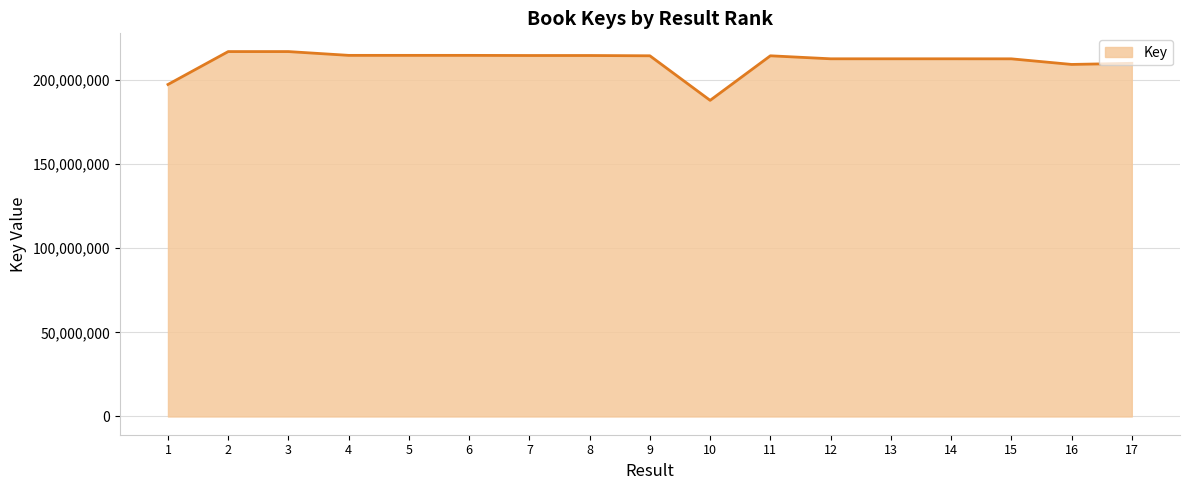

The value at 2 is 216944569. True or false?

True